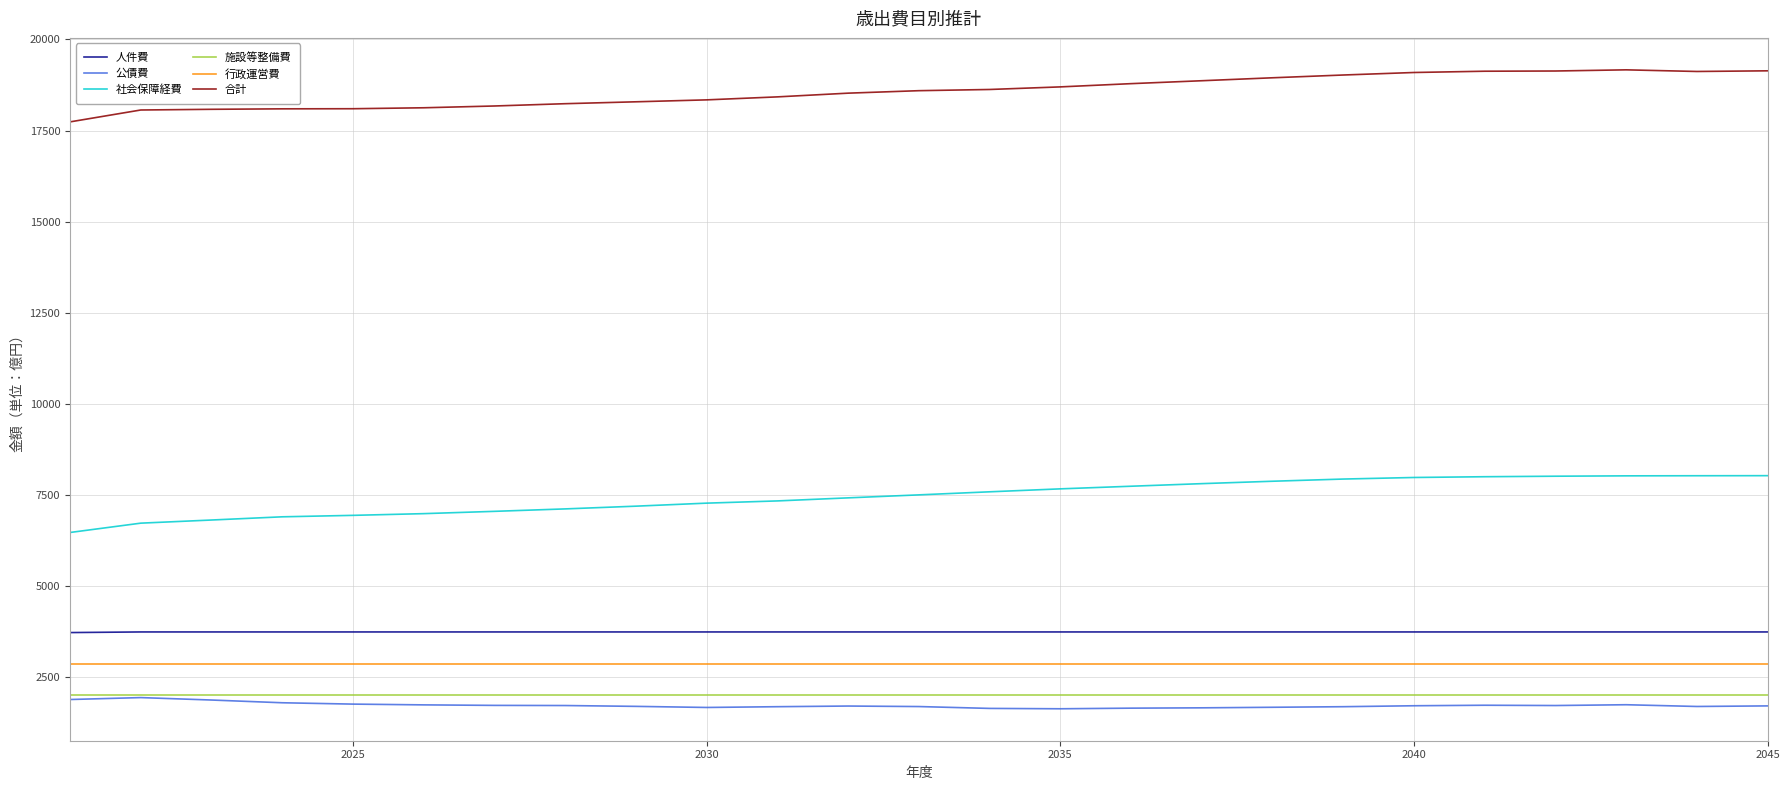

What is the maximum value shown in the chart?

19165